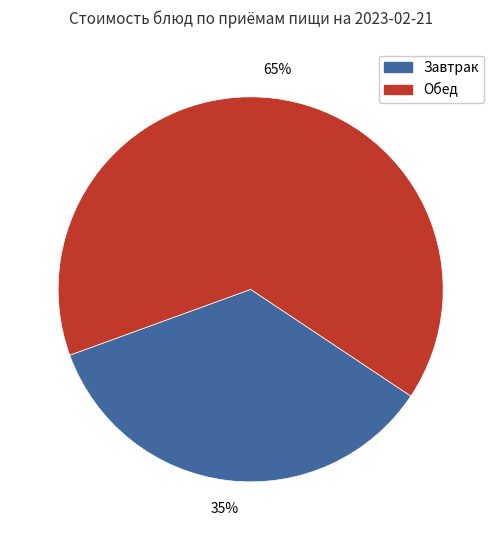

Does any single category account for the majority?

Yes